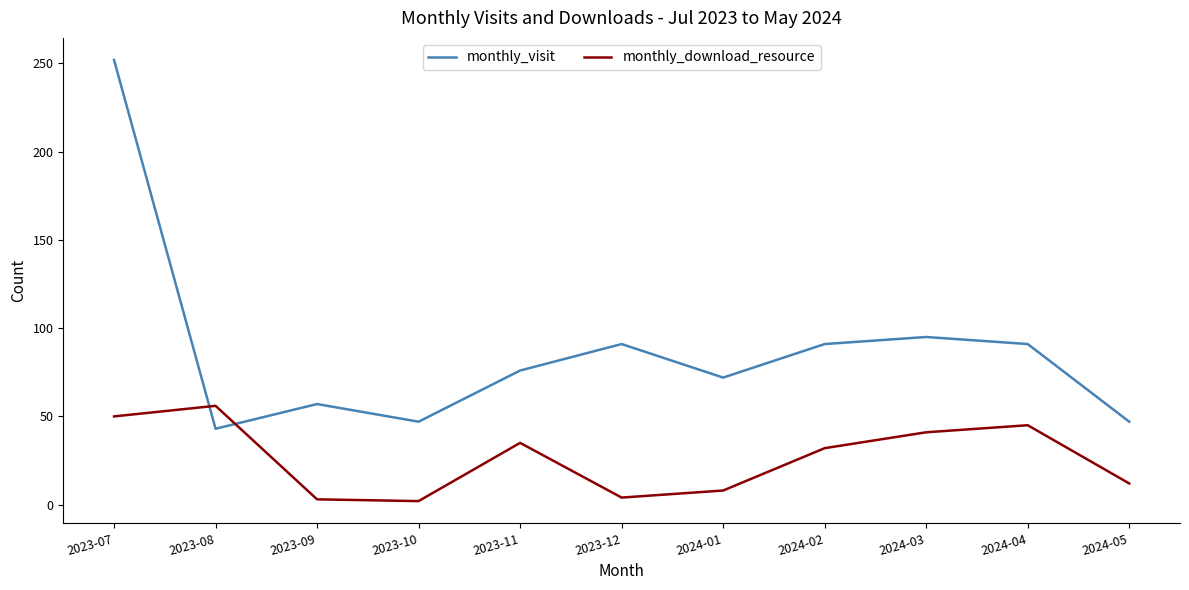

True or false: monthly_download_resource has a value of 32 at 2024-02.

True